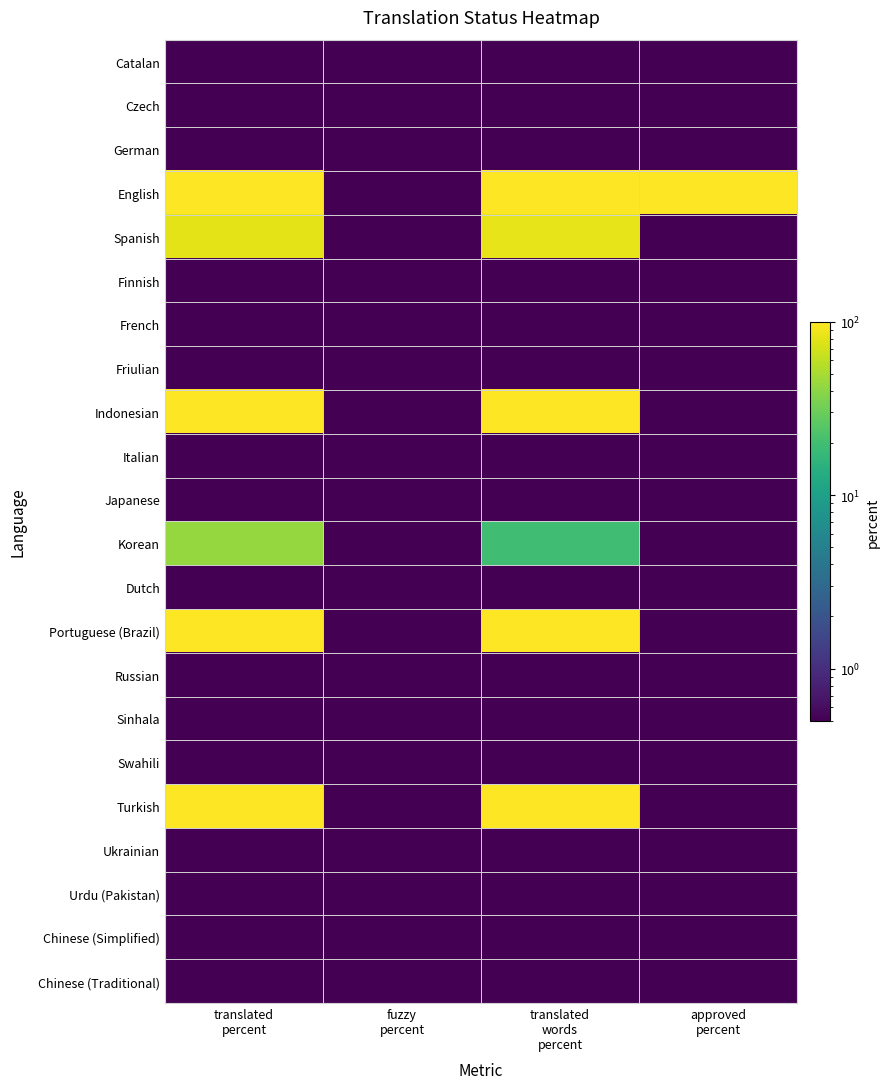

Which label corresponds to the largest value in the chart?

translated
percent